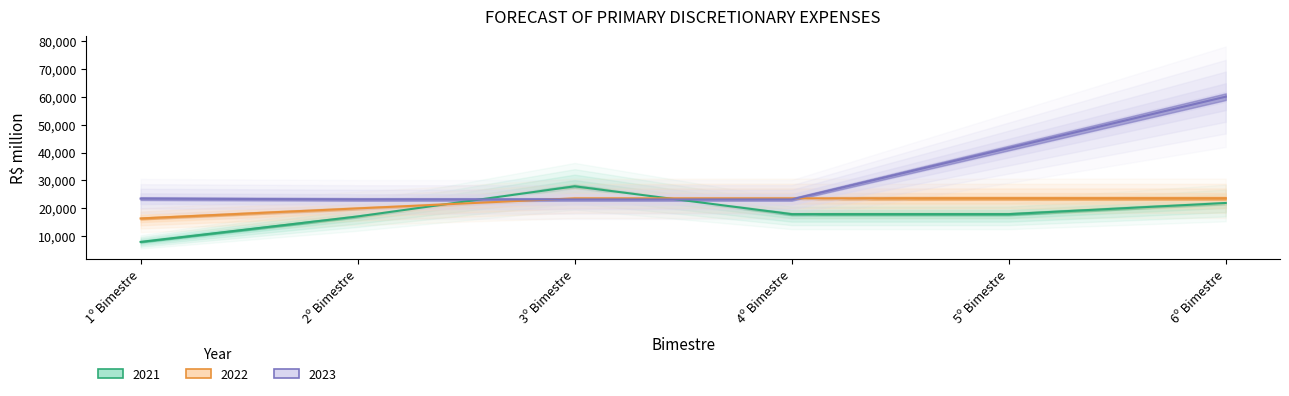

Reading right to left, extract all data points from this chart.

2021: 21939	17939	17939	27908	17108	7982
2022: 23603	23603	23603	23603	19995	16389
2023: 60041	41623	23204	23204	23204	23508